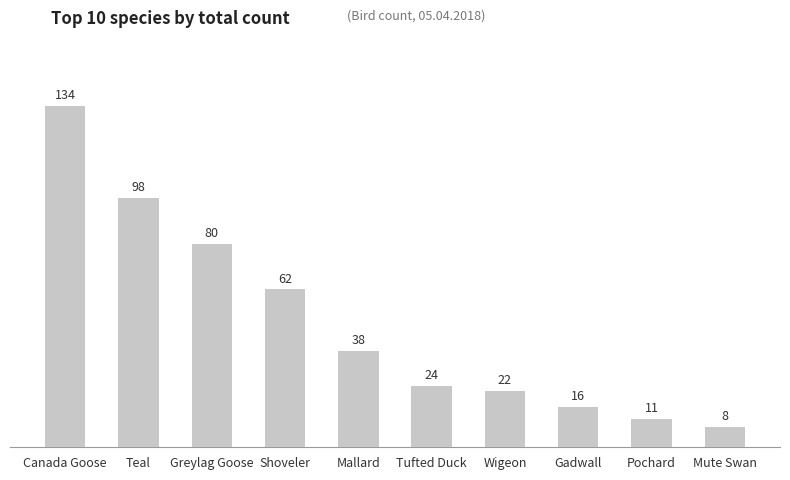

Is it true that the value at Pochard is 11?

True